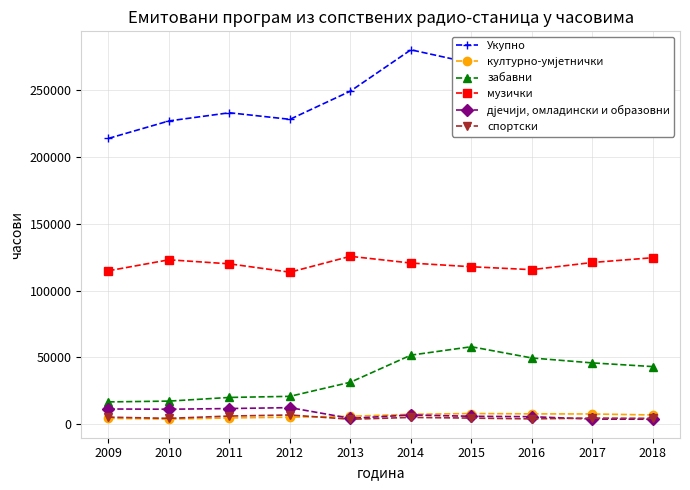

True or false: музички and спортски intersect in this chart.

False